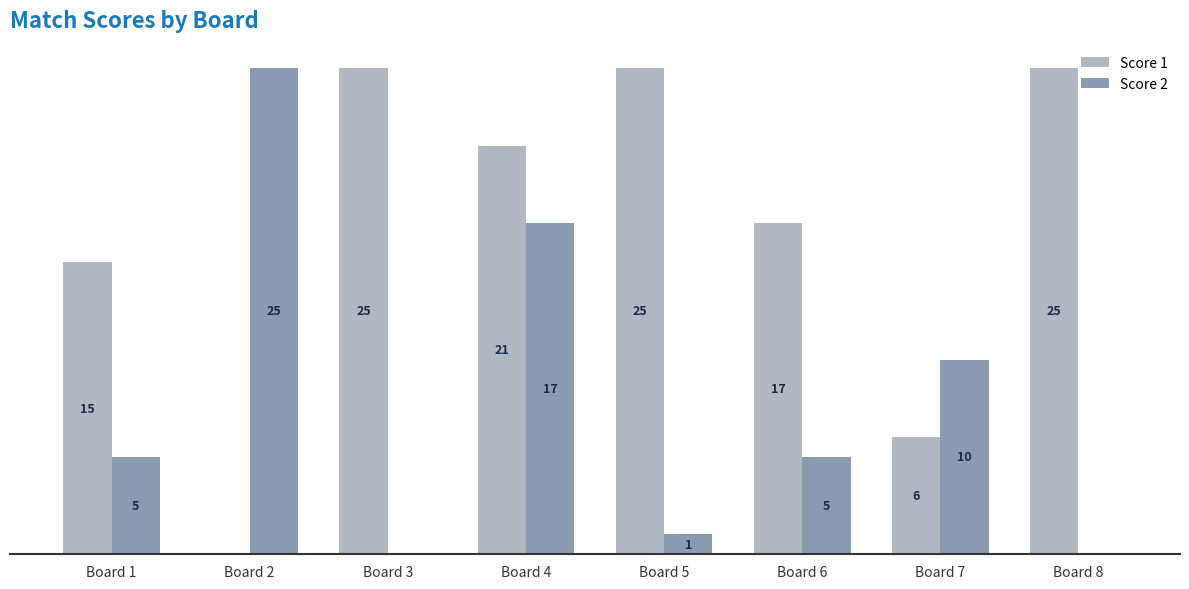

Which series has the largest total across all categories?

Score 1